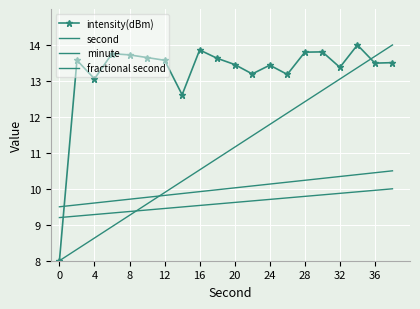

True or false: minute and intensity(dBm) cross at least once.

True